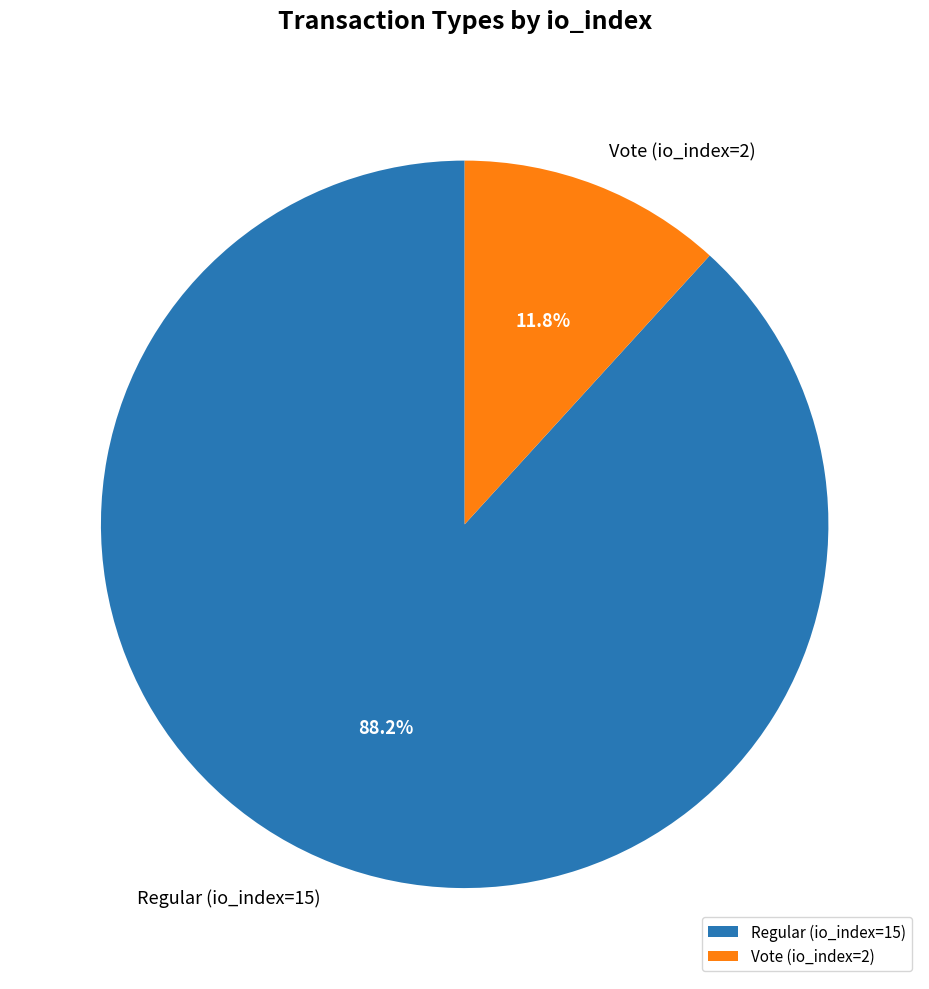

To the nearest percent, what is the combined percentage of Regular (io_index=15) and Vote (io_index=2)?

100%